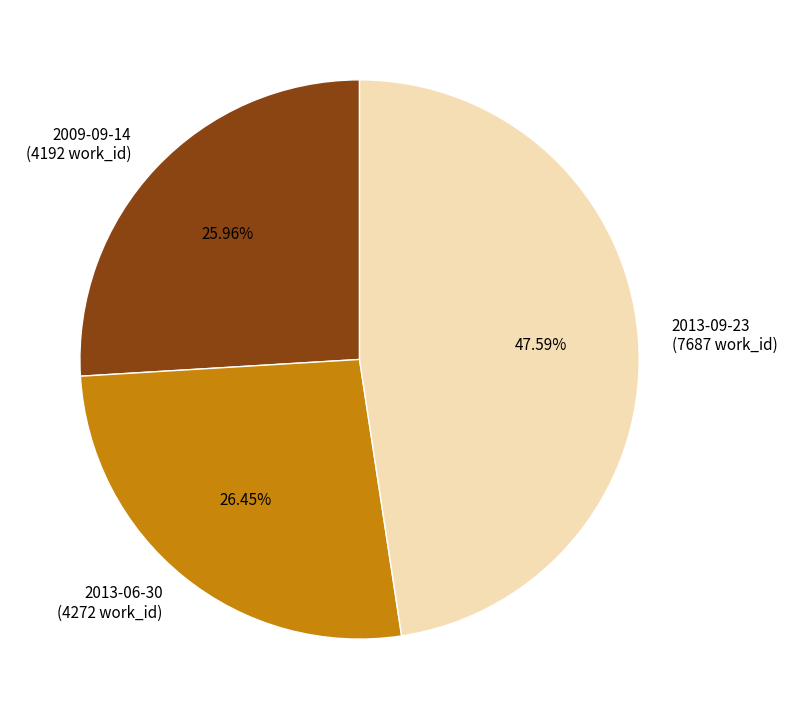

To the nearest percent, what is the average slice percentage?

33%